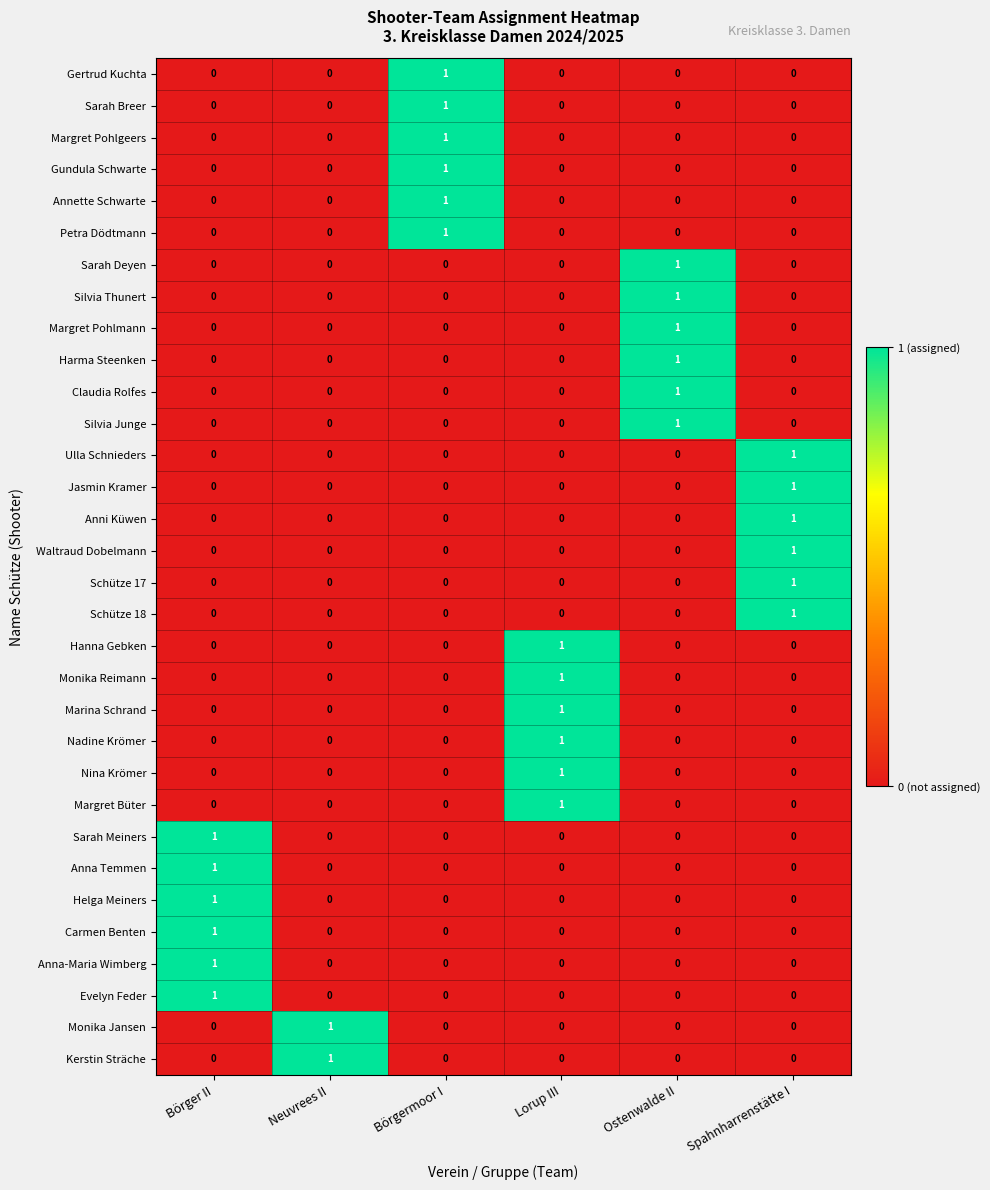

Is it true that Petra Dödtmann equals 1 at Börgermoor I?

True